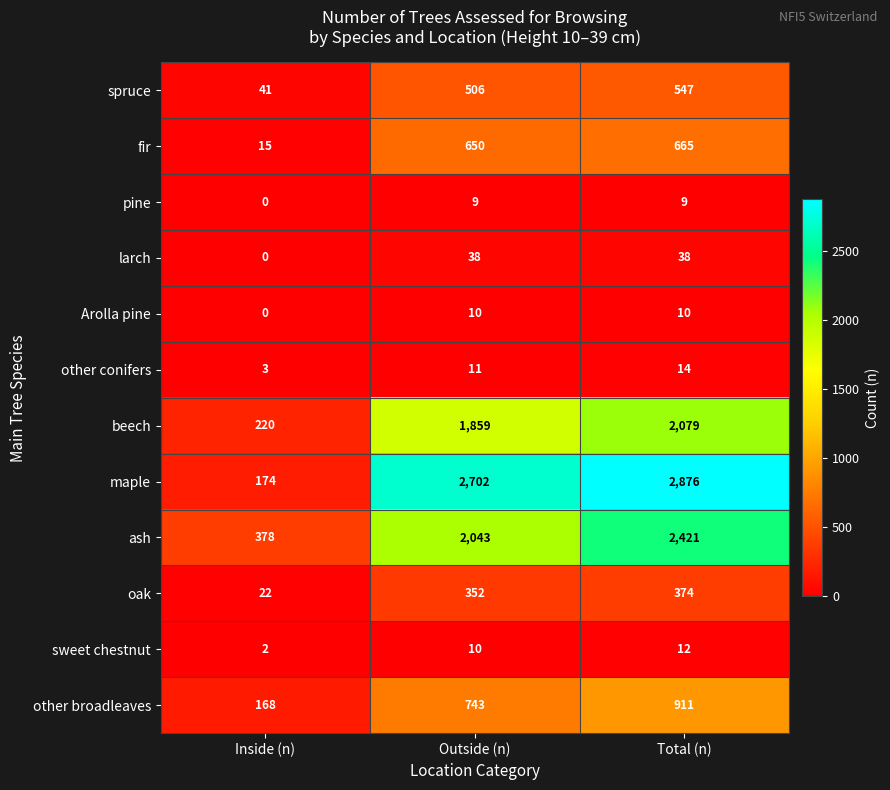

What is the difference between the highest and lowest values at Inside (n)?

378